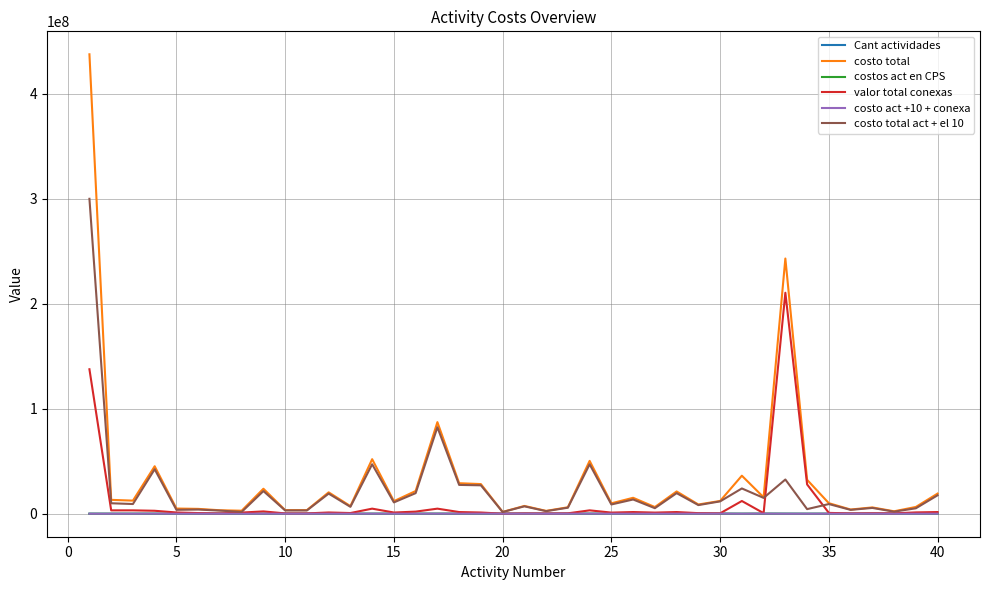

Which series has the largest range (max minus min)?

costo total